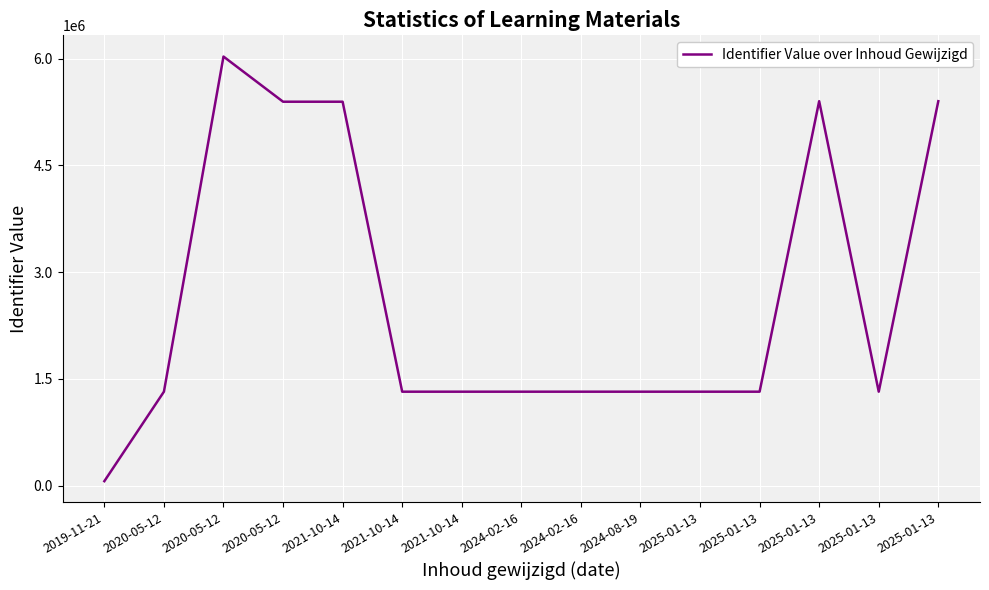

List the labels in order of value, largest first.

2020-05-12, 2025-01-13, 2025-01-13, 2021-10-14, 2020-05-12, 2025-01-13, 2025-01-13, 2025-01-13, 2024-08-19, 2024-02-16, 2021-10-14, 2024-02-16, 2021-10-14, 2020-05-12, 2019-11-21